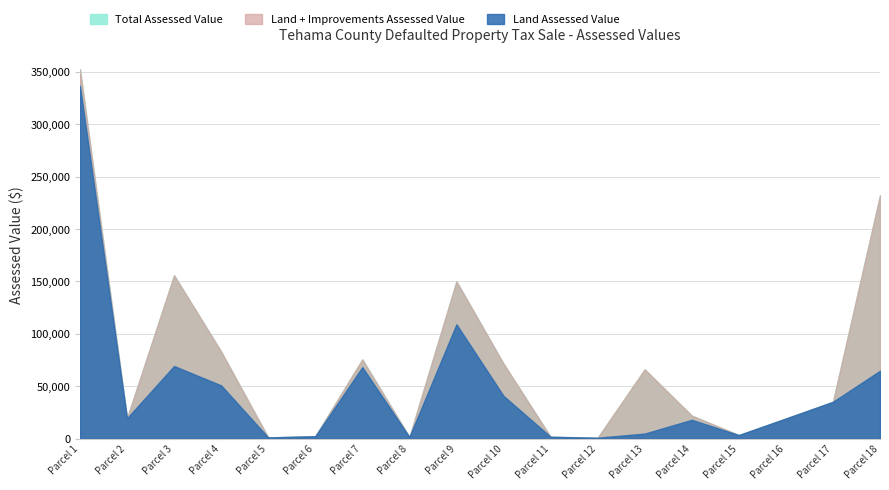

Where is the first local maximum for Improvements Assessed Value?

3